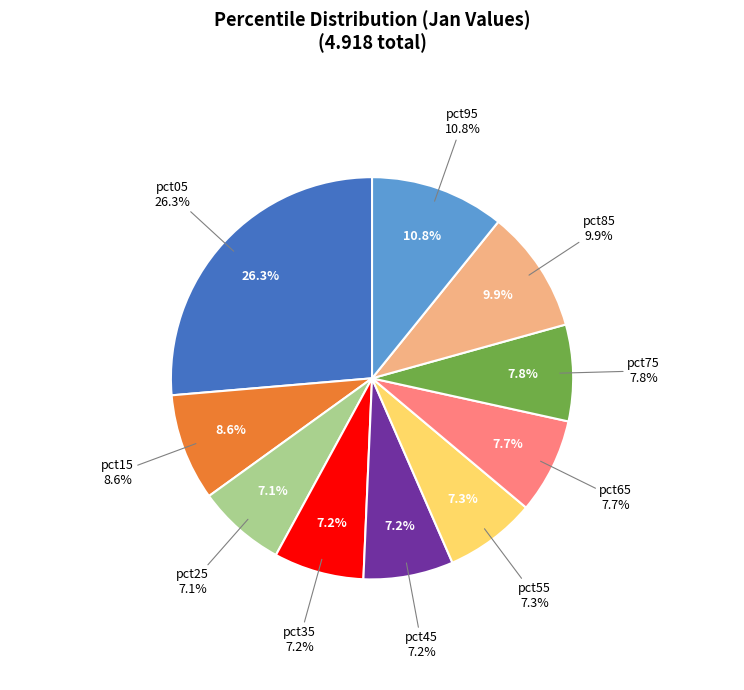

Between pct85 and pct05, which is larger?

pct05